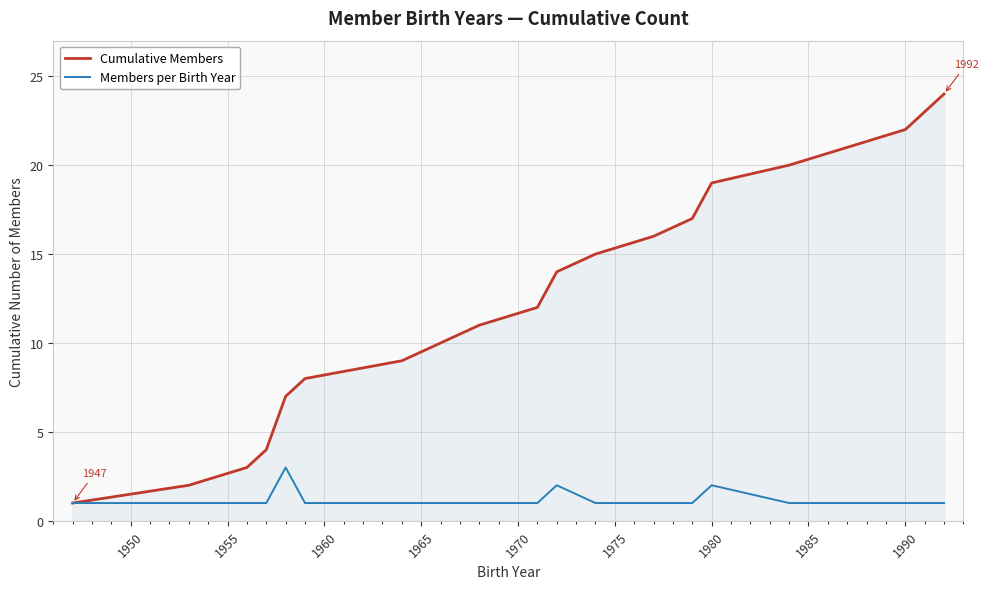

How many values in the Cumulative Members series are below 14?

10